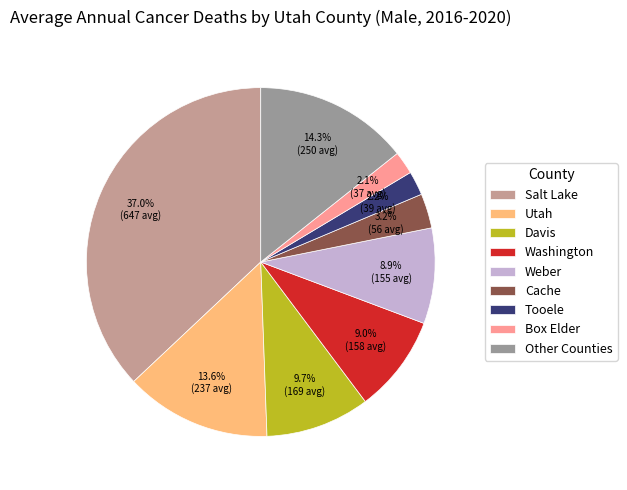

What percentage is NOT represented by Other Counties?

85.7%